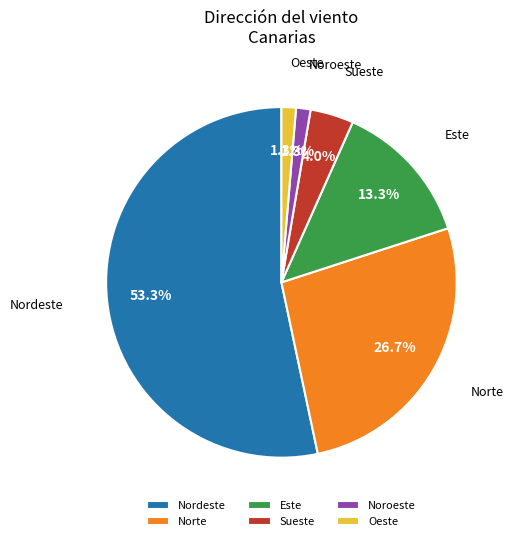

Which slice is the largest?

Nordeste